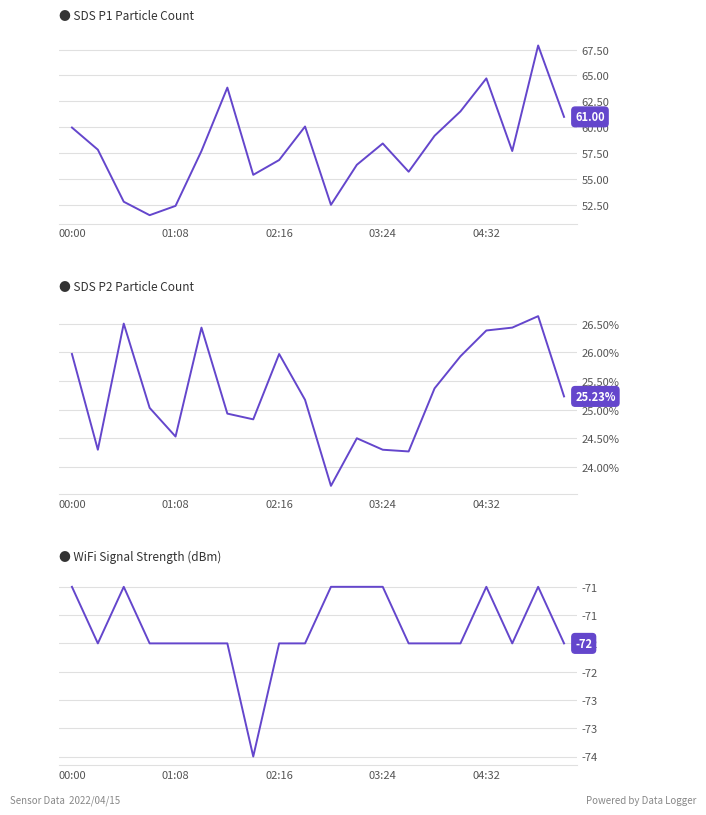

Reading right to left, transcribe all the data shown in this chart.

SDS_P1: 61.0	67.9	57.7	64.7	61.5	59.2	55.7	58.4	56.4	52.5	60.1	56.8	55.4	63.8	57.7	52.4	51.5	52.8	57.8	60.0
SDS_P2: 25.2	26.6	26.4	26.4	25.9	25.4	24.3	24.3	24.5	23.7	25.2	26.0	24.8	24.9	26.4	24.5	25.0	26.5	24.3	26.0
Signal: -72.0	-71.0	-72.0	-71.0	-72.0	-72.0	-72.0	-71.0	-71.0	-71.0	-72.0	-72.0	-74.0	-72.0	-72.0	-72.0	-72.0	-71.0	-72.0	-71.0